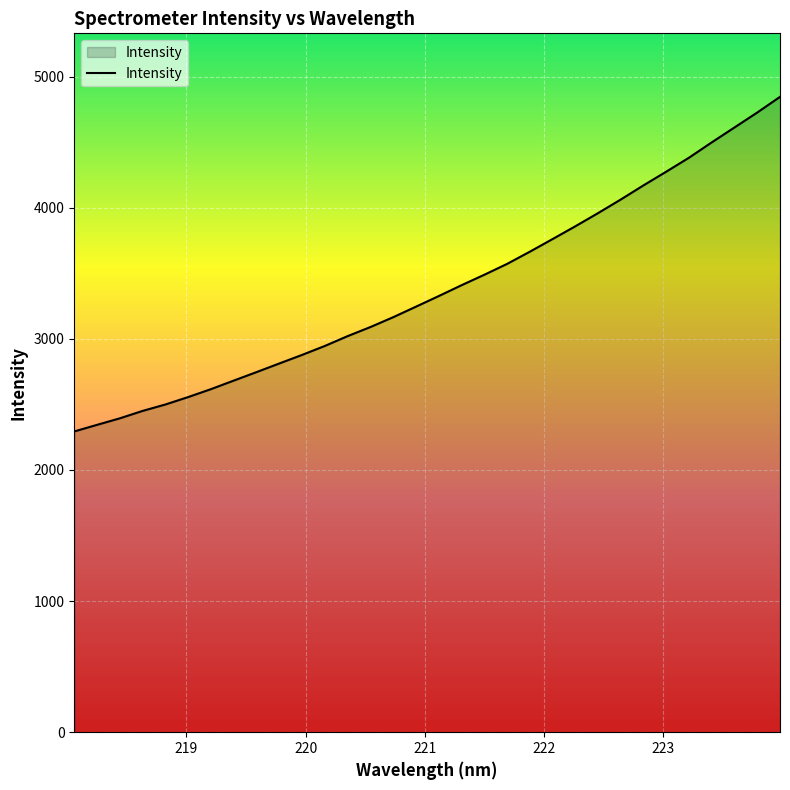

What is the difference between the maximum and minimum values?

2551.7